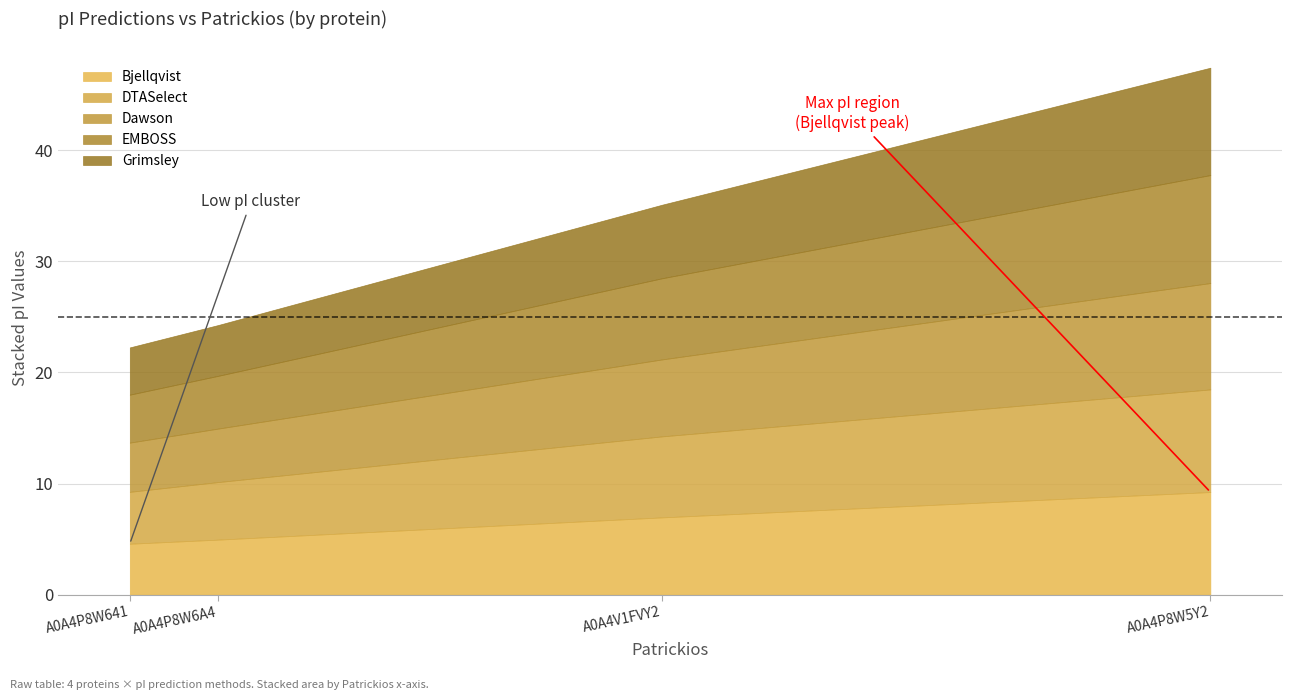

At which category is the sum across all series the highest?

A0A4P8W5Y2